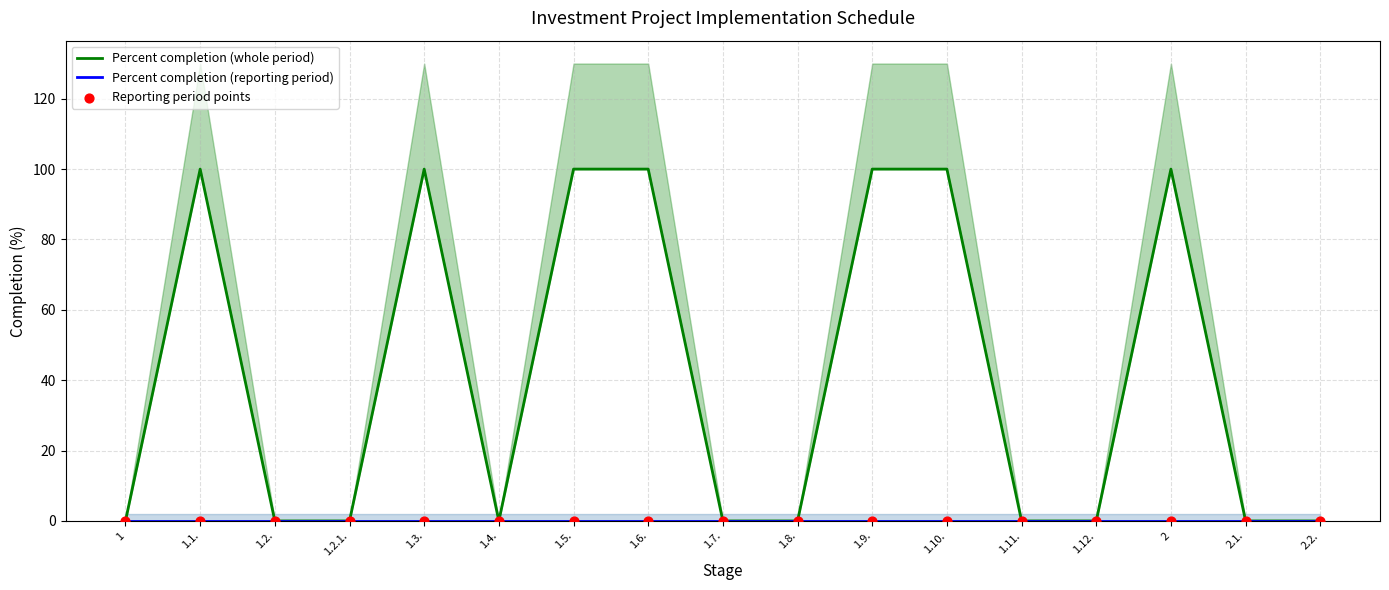

What are all the series names shown in the legend?

Percent completion (whole period), Percent completion (reporting period), Reporting period points